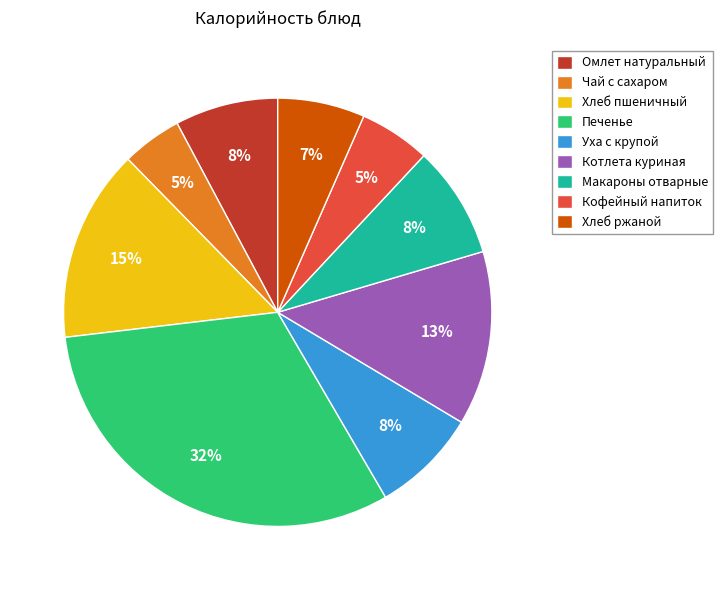

Which slice is the largest?

Печенье